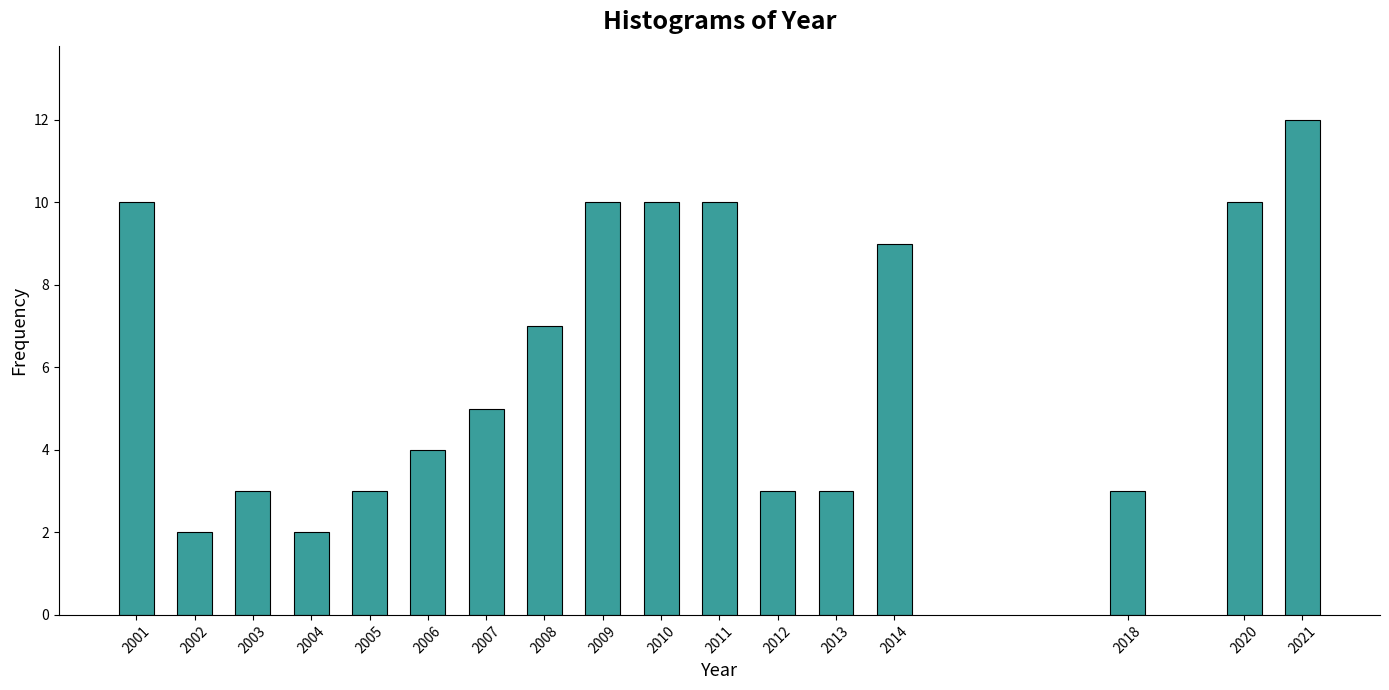

Reading left to right, extract all data points from this chart.

2001=10	2002=2	2003=3	2004=2	2005=3	2006=4	2007=5	2008=7	2009=10	2010=10	2011=10	2012=3	2013=3	2014=9	2018=3	2020=10	2021=12